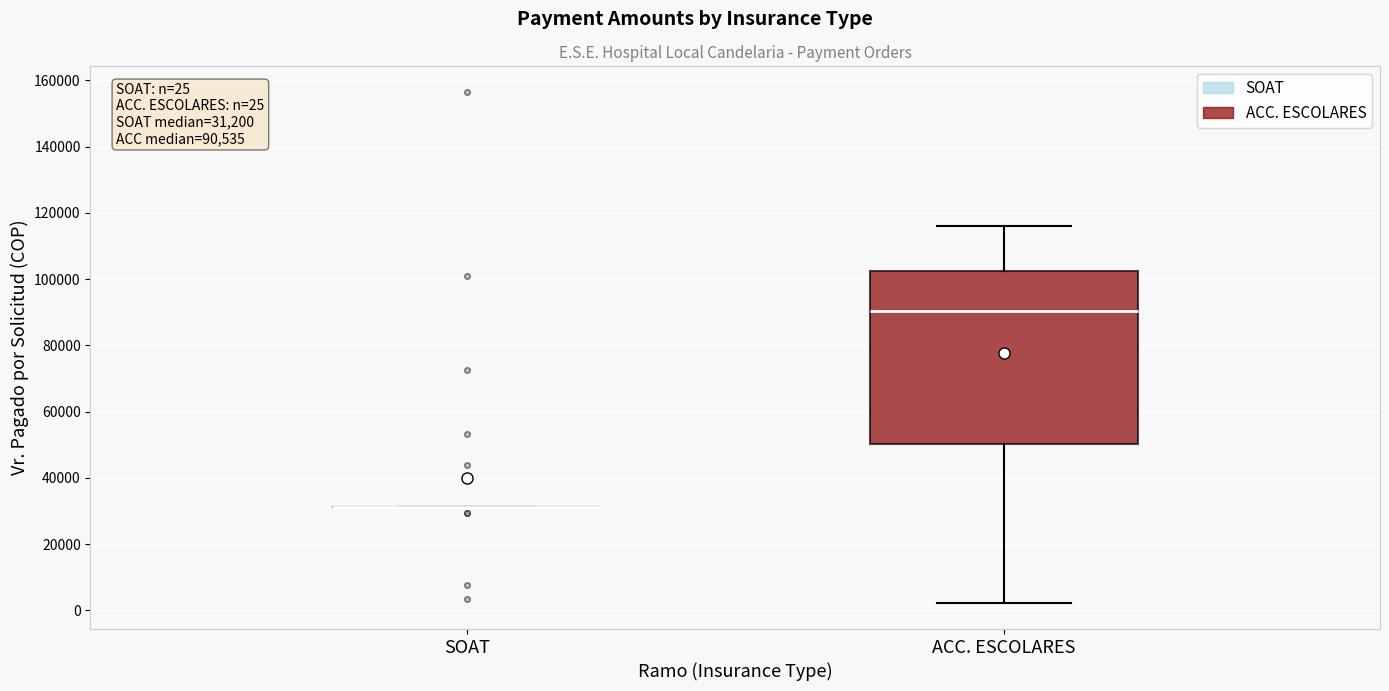

Which box is the tallest, from its lower edge to its upper edge?

ACC. ESCOLARES